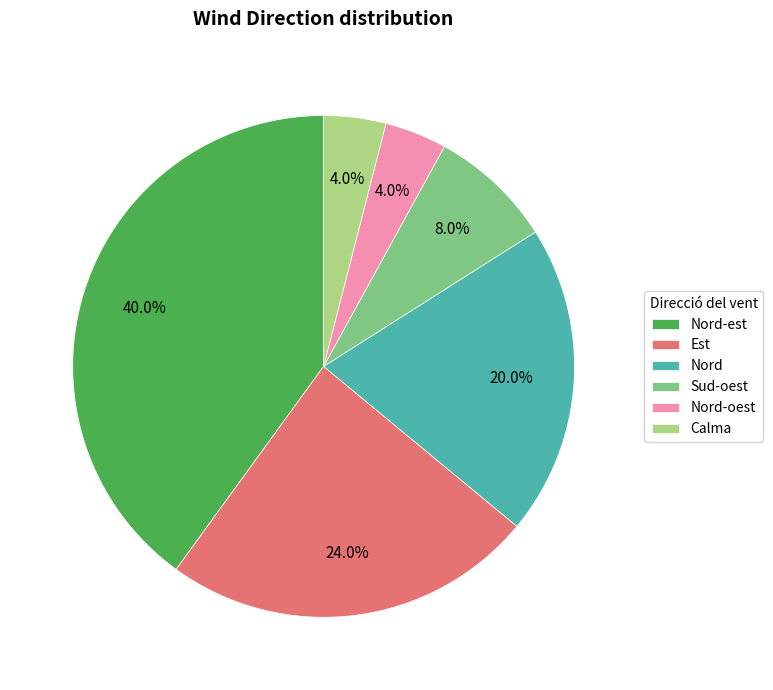

To the nearest percent, what portion does Sud-oest represent?

8%